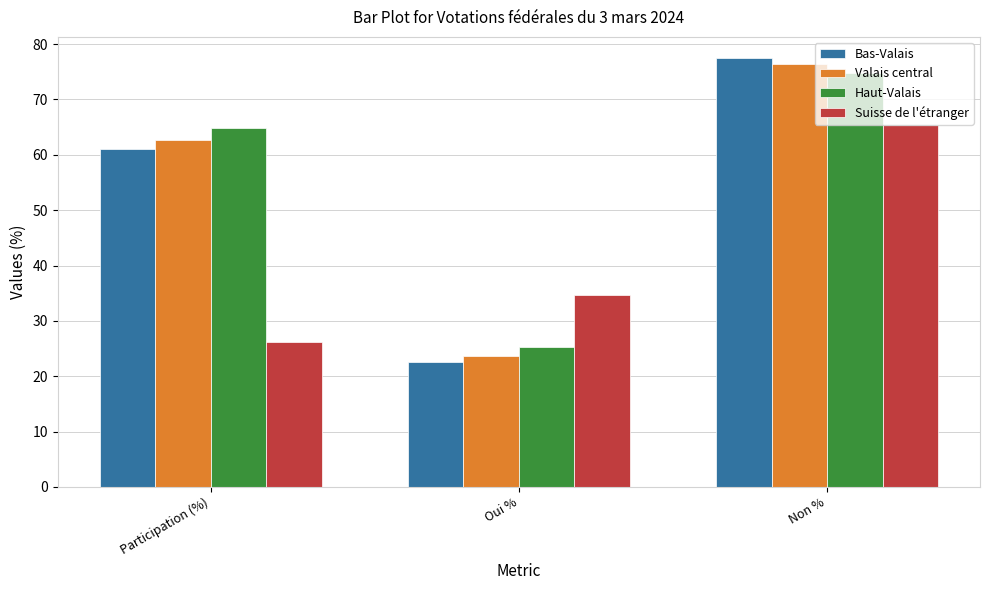

At which label does Haut-Valais reach its minimum?

Oui %